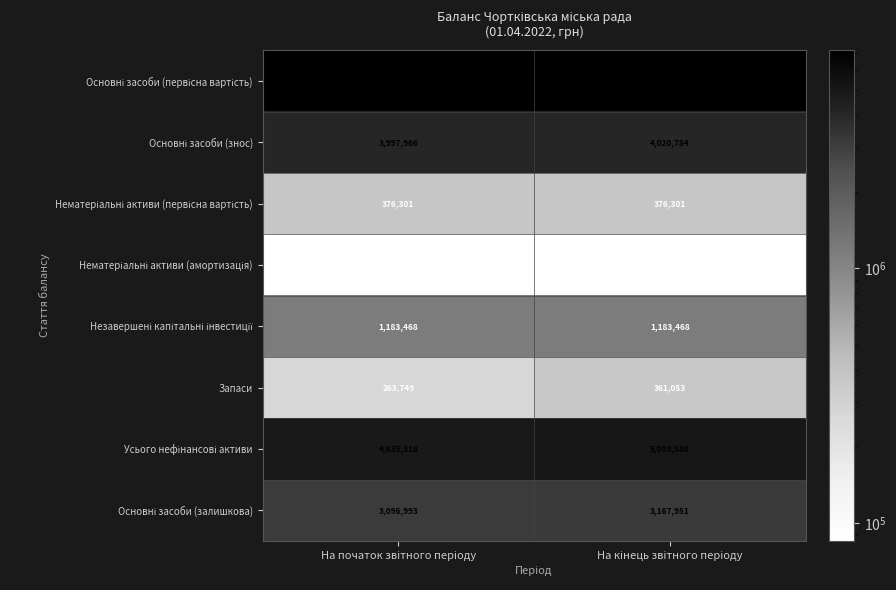

What is the average value of the Запаси series?

312401